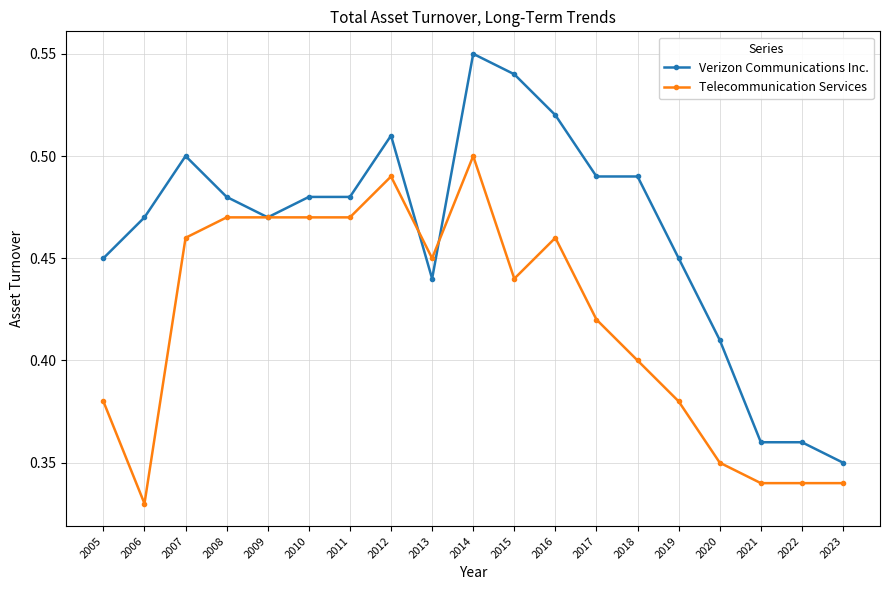

Which category has the highest value across all series?

2014